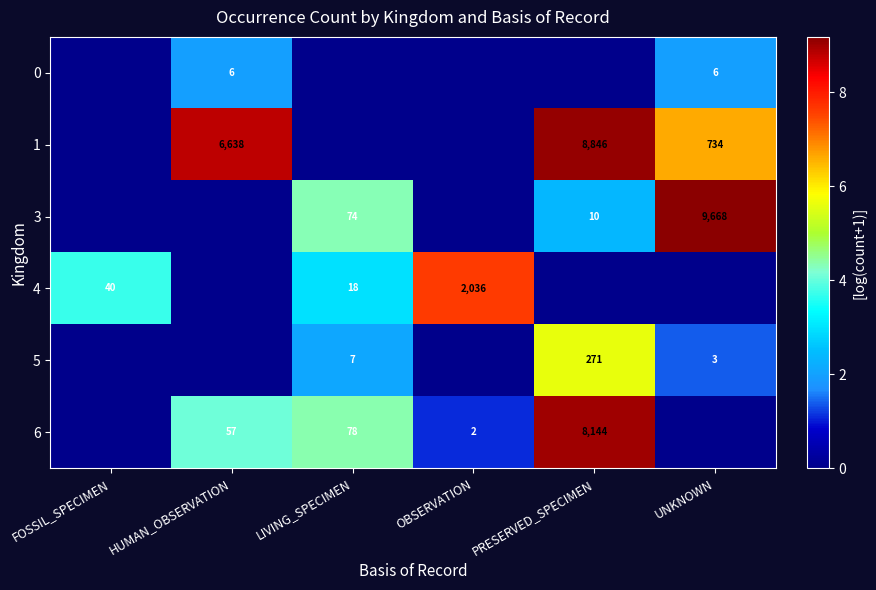

Is it true that 3 equals 103 at LIVING_SPECIMEN?

False